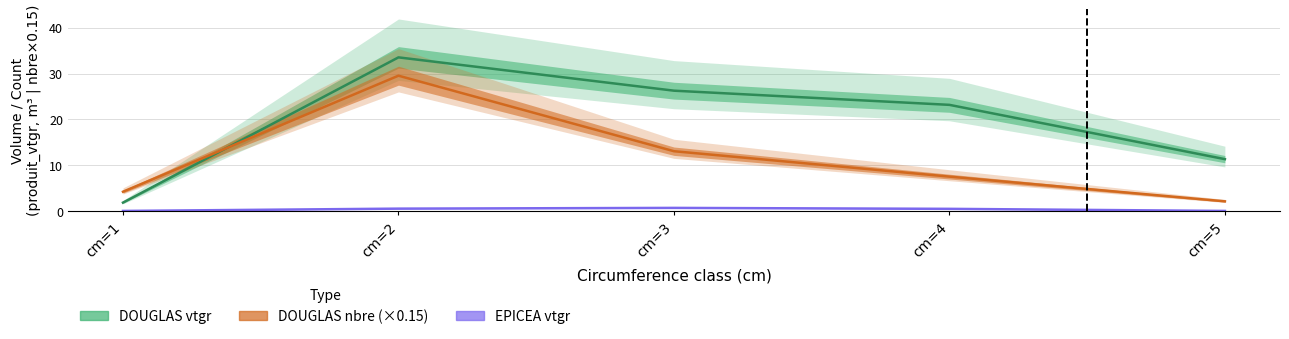

What are all the series names shown in the legend?

DOUGLAS vtgr, DOUGLAS nbre (×0.15), EPICEA vtgr